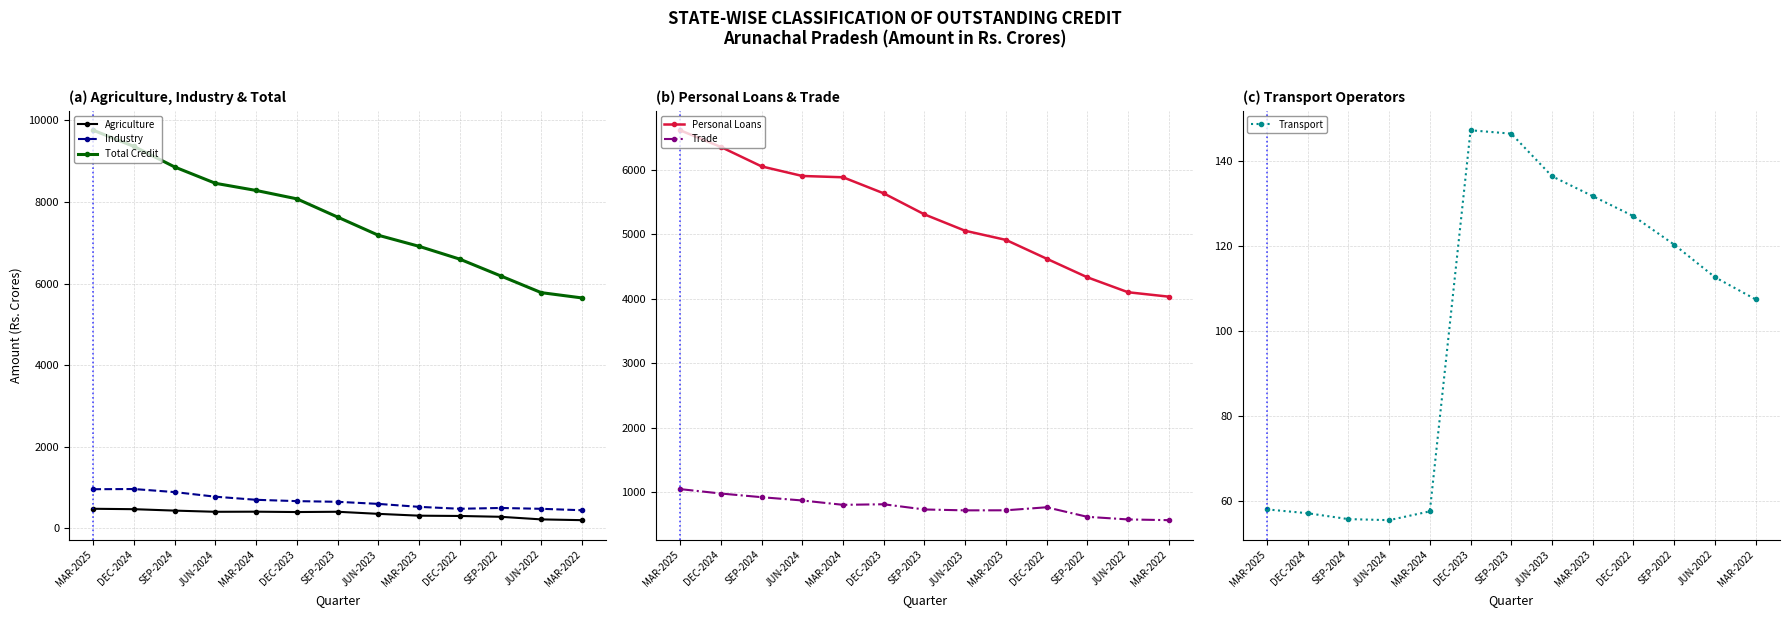

Reading right to left, what are all the values shown in this chart?

Agriculture: MAR-2022=198.3	JUN-2022=217.2	SEP-2022=280.9	DEC-2022=301.0	MAR-2023=308.2	JUN-2023=352.9	SEP-2023=404.2	DEC-2023=397.3	MAR-2024=406.1	JUN-2024=403.4	SEP-2024=432.5	DEC-2024=467.2	MAR-2025=477.5
Industry: MAR-2022=441.7	JUN-2022=476.6	SEP-2022=497.1	DEC-2022=477.6	MAR-2023=524.6	JUN-2023=597.0	SEP-2023=648.5	DEC-2023=665.0	MAR-2024=697.4	JUN-2024=773.5	SEP-2024=886.3	DEC-2024=961.4	MAR-2025=957.3
Total Credit: MAR-2022=5647.3	JUN-2022=5777.2	SEP-2022=6189.5	DEC-2022=6598.3	MAR-2023=6912.7	JUN-2023=7183.9	SEP-2023=7629.5	DEC-2023=8076.7	MAR-2024=8282.2	JUN-2024=8457.7	SEP-2024=8857.0	DEC-2024=9360.7	MAR-2025=9758.2
Personal Loans: MAR-2022=4032.9	JUN-2022=4101.4	SEP-2022=4333.1	DEC-2022=4621.5	MAR-2023=4912.8	JUN-2023=5054.0	SEP-2023=5307.9	DEC-2023=5634.0	MAR-2024=5883.3	JUN-2024=5903.4	SEP-2024=6051.7	DEC-2024=6353.2	MAR-2025=6611.7
Trade: MAR-2022=568.9	JUN-2022=580.1	SEP-2022=620.6	DEC-2022=768.6	MAR-2023=721.8	JUN-2023=720.9	SEP-2023=734.5	DEC-2023=815.2	MAR-2024=806.5	JUN-2024=873.9	SEP-2024=924.9	DEC-2024=981.8	MAR-2025=1050.0
Transport: MAR-2022=107.5	JUN-2022=112.7	SEP-2022=120.4	DEC-2022=127.1	MAR-2023=131.8	JUN-2023=136.5	SEP-2023=146.5	DEC-2023=147.3	MAR-2024=57.5	JUN-2024=55.4	SEP-2024=55.7	DEC-2024=57.1	MAR-2025=58.0